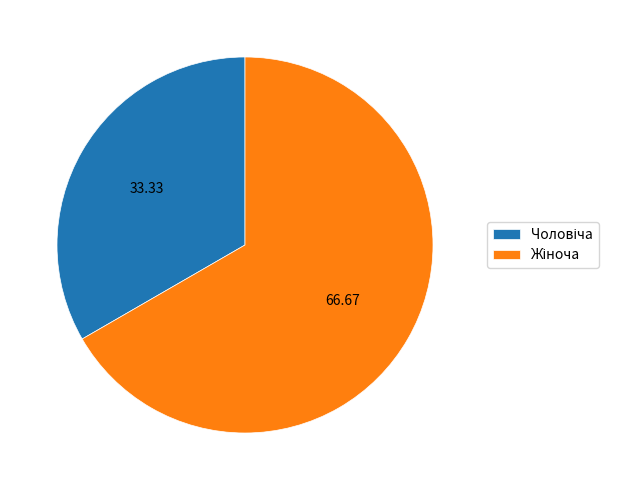

Approximately how many times larger is the value at Жіноча compared to Чоловіча?

2.0